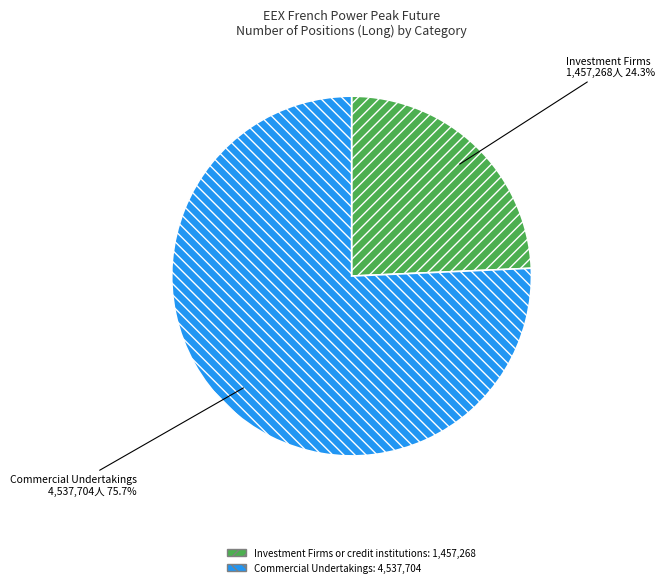

Is there a majority slice in this chart?

Yes